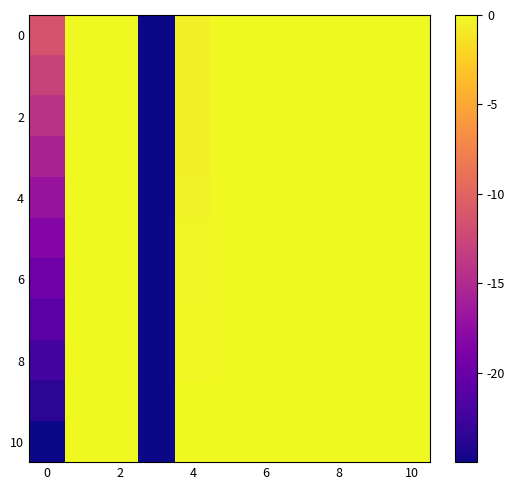

Which series has the largest total across all categories?

row_0